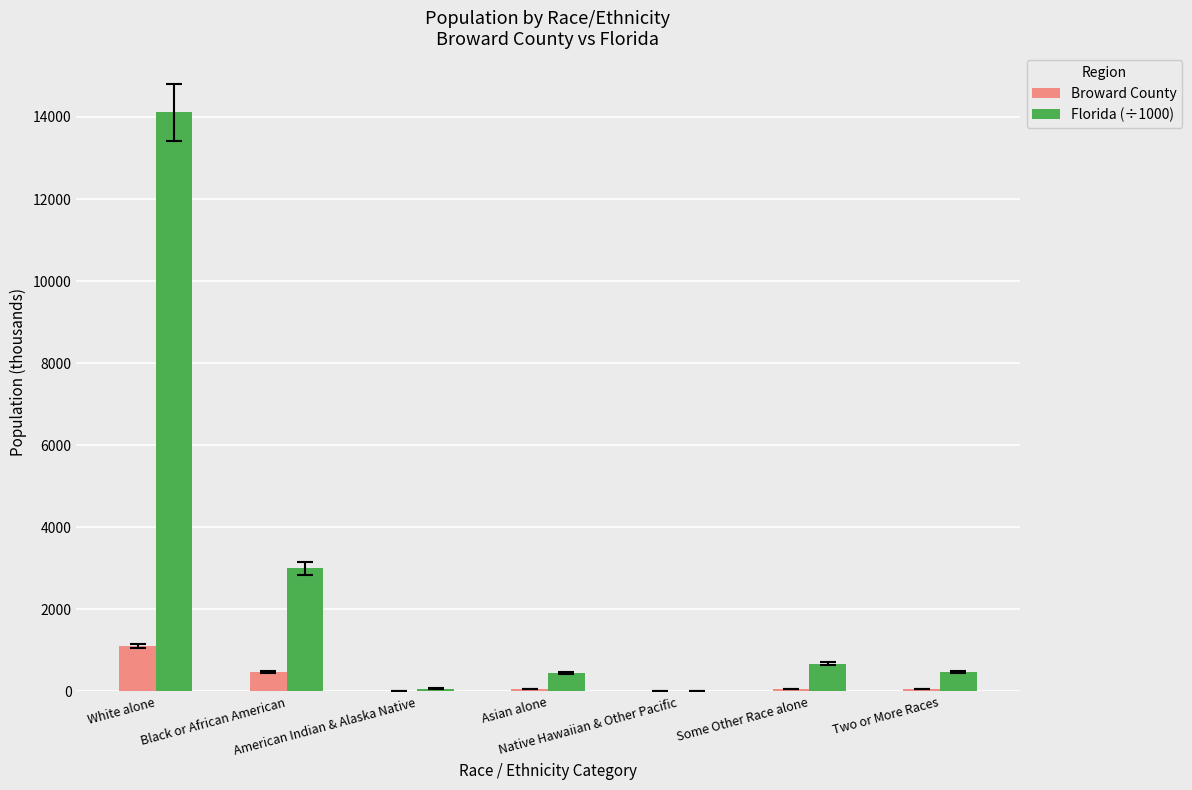

Which series has the largest total across all categories?

Florida (÷1000)